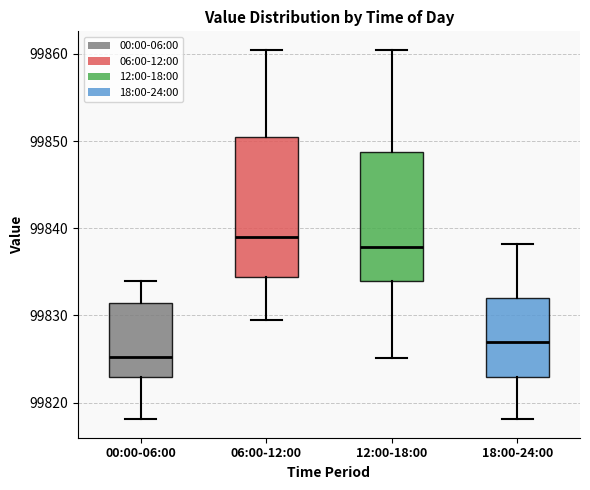

Reading left to right, transcribe this box plot: for each box, give where its median line is, the range the box spans, and where its two whiskers end, as read against the y-axis. The values are not printed on the chart, so give them approximately, as read against the axis.

00:00-06:00: median 99825, box 99823 to 99831, whiskers 99818 to 99834
06:00-12:00: median 99839, box 99834 to 99850, whiskers 99830 to 99860
12:00-18:00: median 99838, box 99834 to 99849, whiskers 99825 to 99860
18:00-24:00: median 99827, box 99823 to 99832, whiskers 99818 to 99838